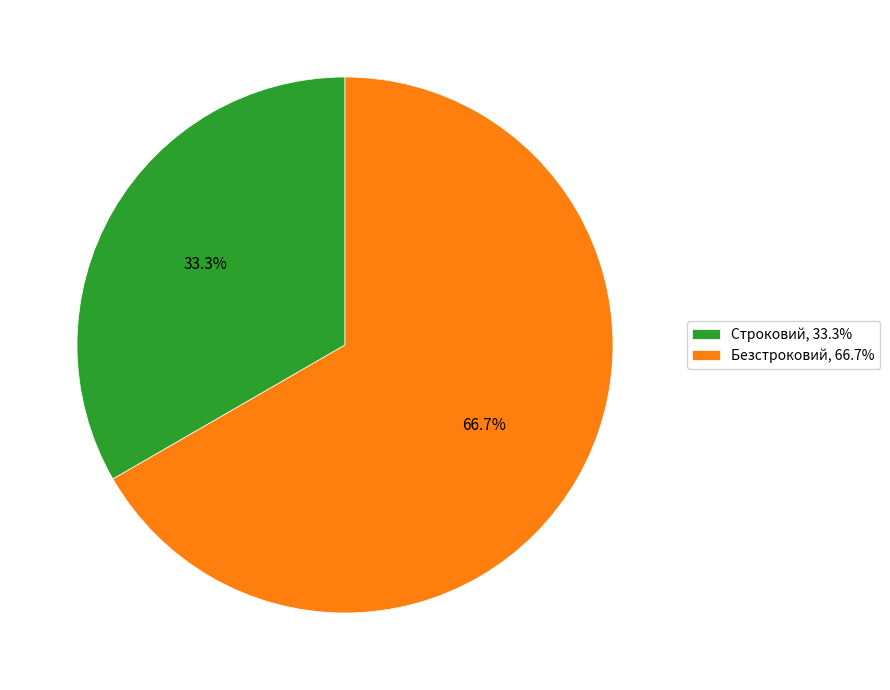

To the nearest percent, what portion does Безстроковий represent?

67%